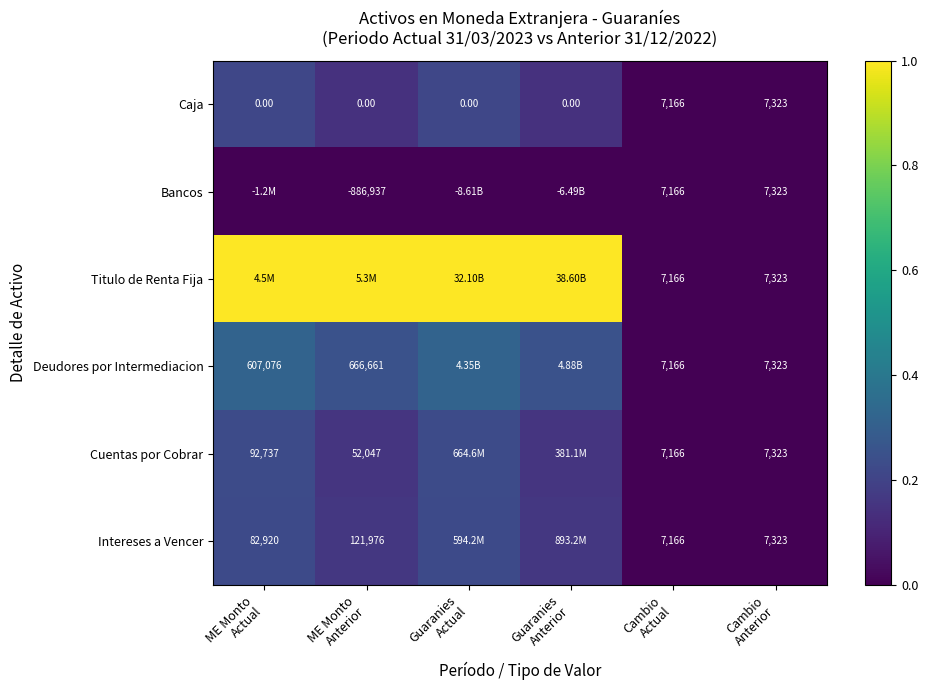

Which has a higher value, Guaranies
Anterior or Guaranies
Actual?

Guaranies
Actual